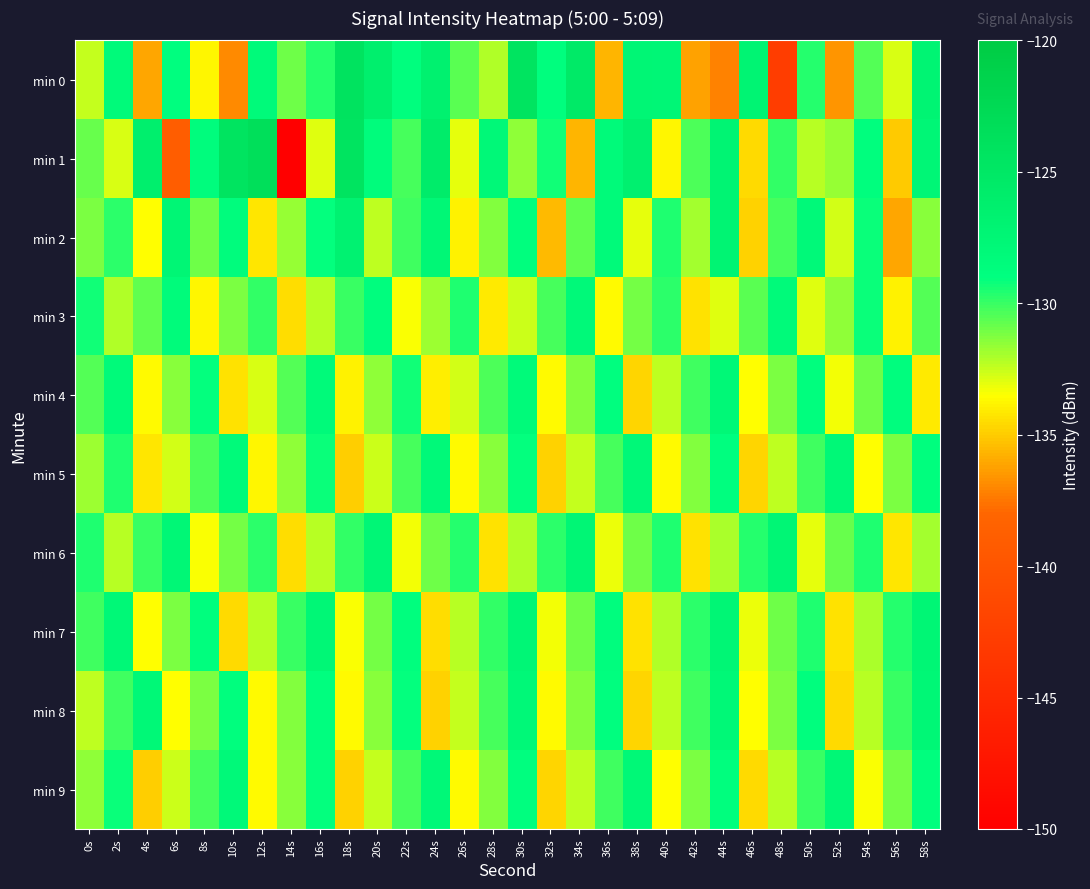

List the series in order of their peak value, lowest first.

min 3, min 4, min 5, min 8, min 9, min 6, min 7, min 2, min 0, min 1